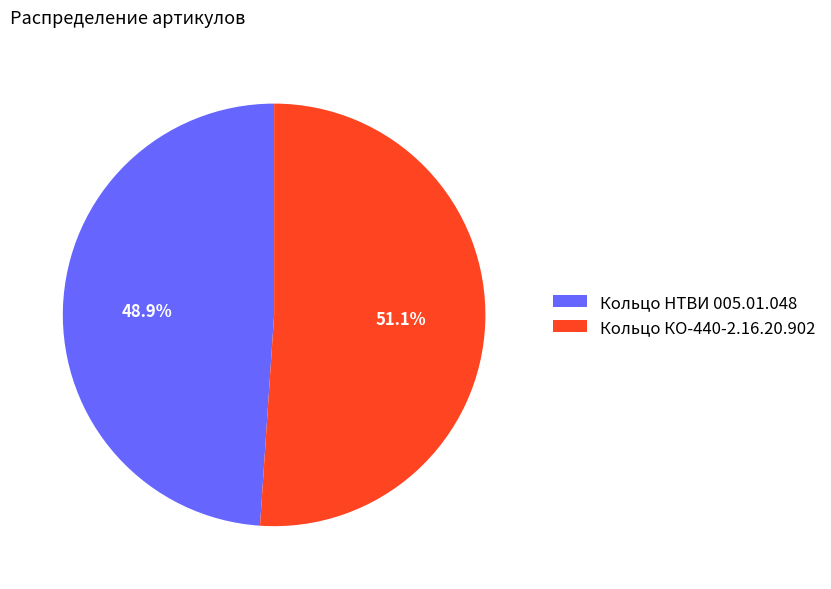

Between Кольцо КО-440-2.16.20.902 and Кольцо НТВИ 005.01.048, which is larger?

Кольцо КО-440-2.16.20.902